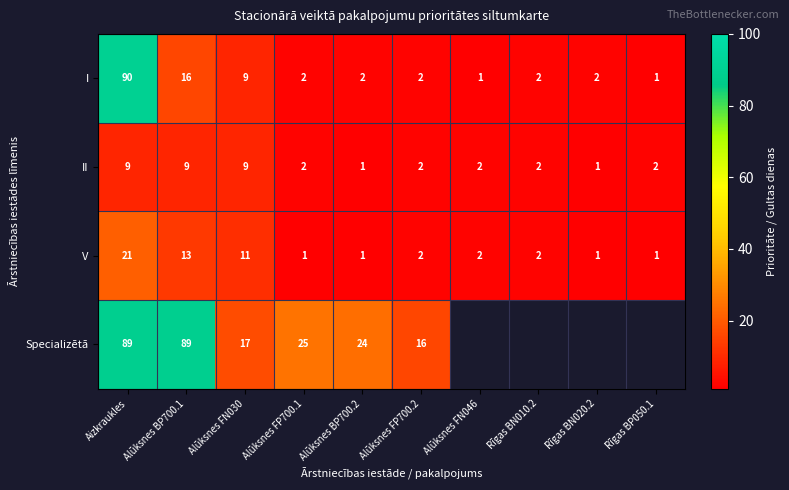

What is the difference between the highest and lowest values at Alūksnes FP700.1?

24